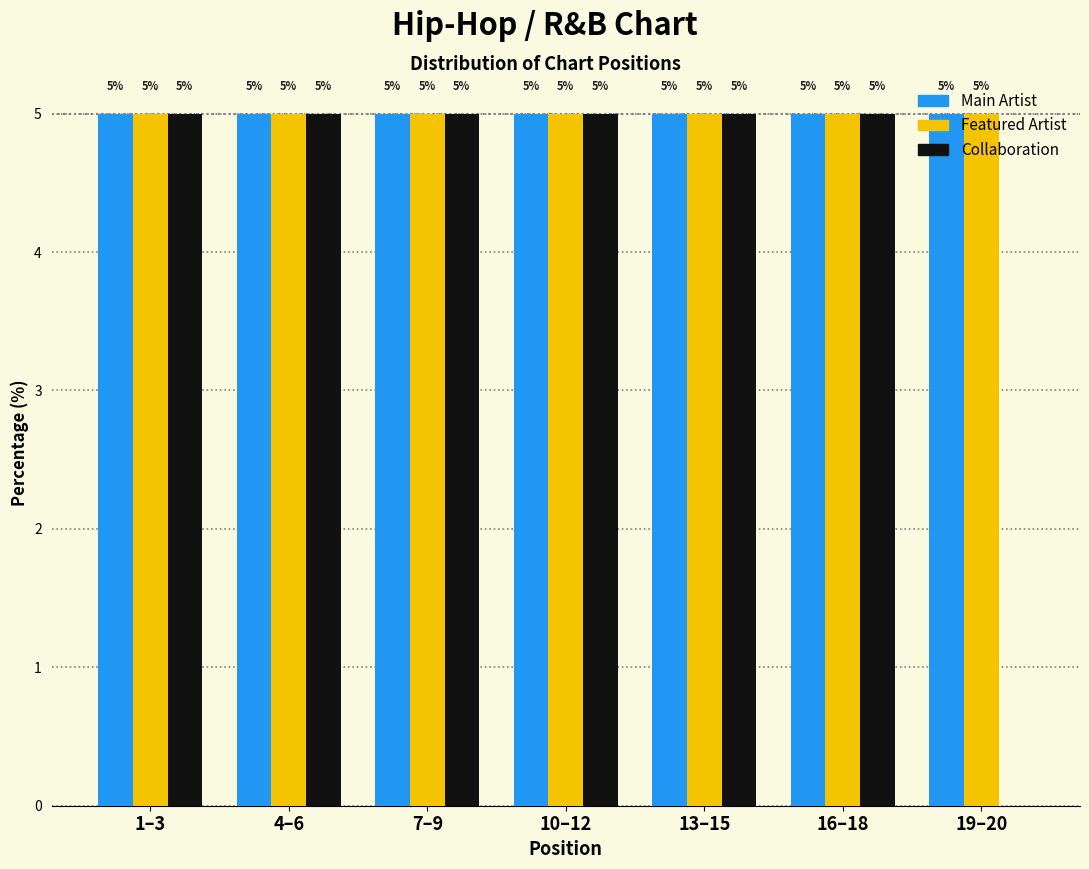

What is the greatest value displayed?

5